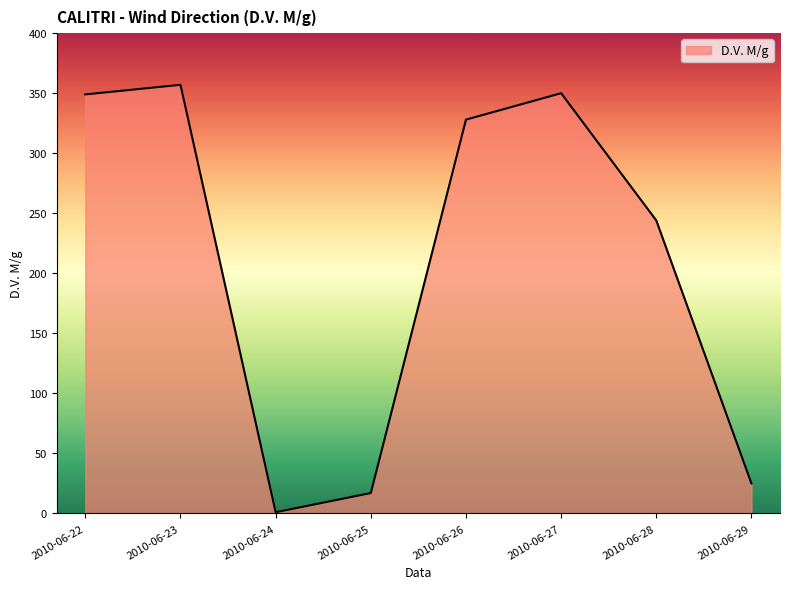

The value at 2010-06-26 is 470. True or false?

False